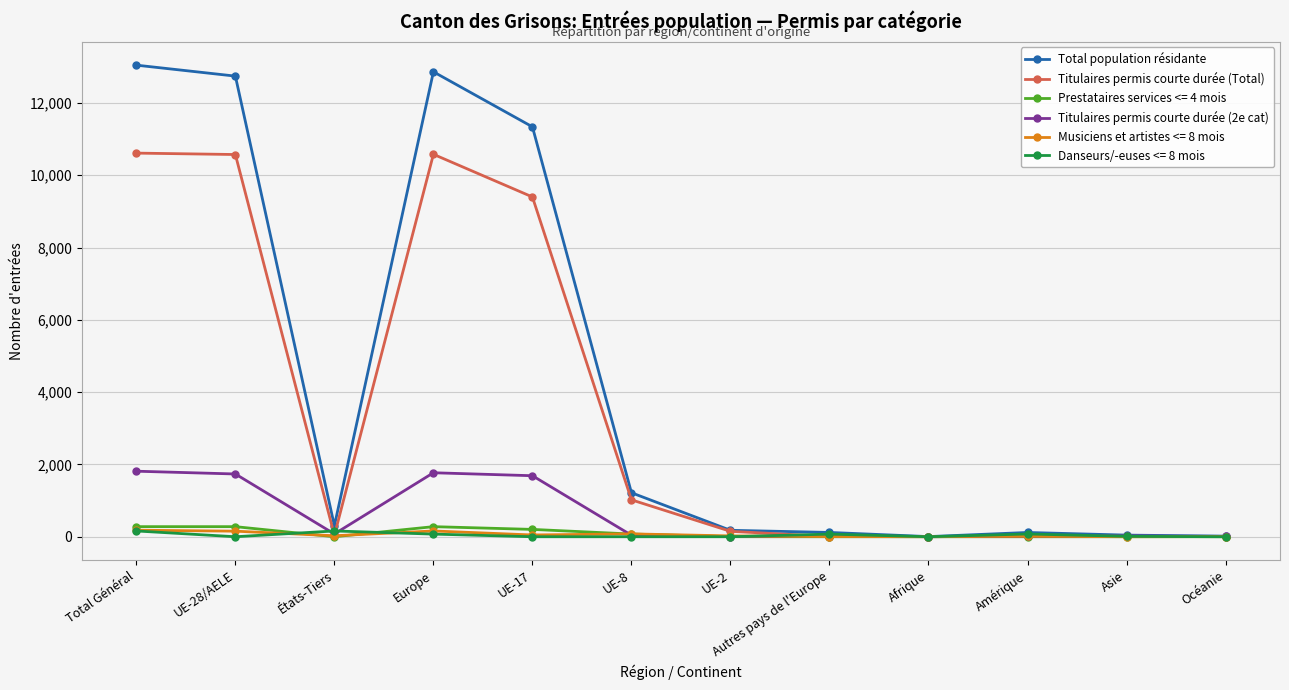

At how many categories does at least one series exceed 6163?

4